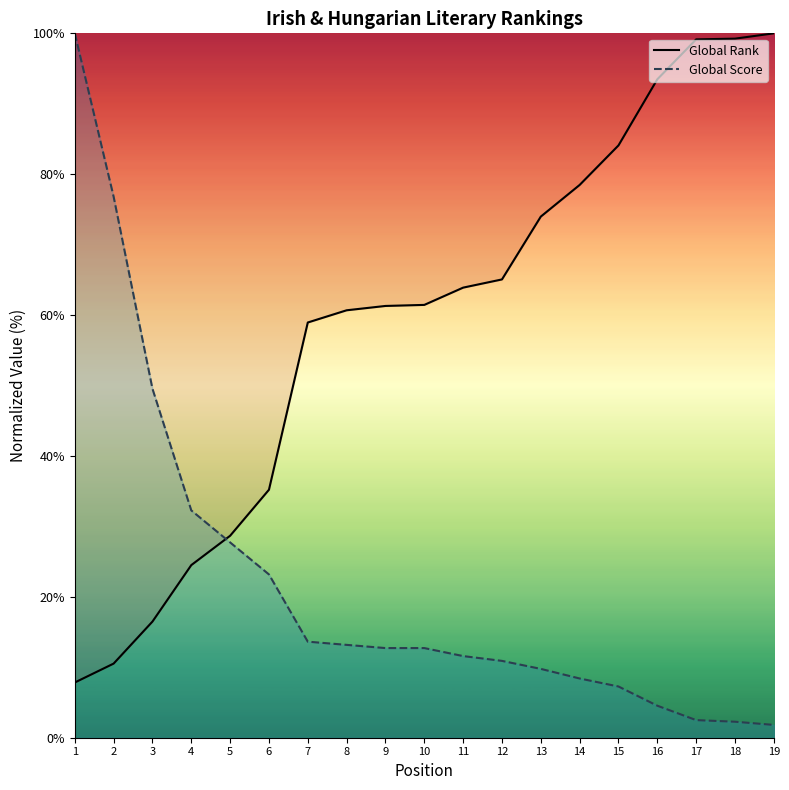

What are all the series names shown in the legend?

Global Rank, Global Score